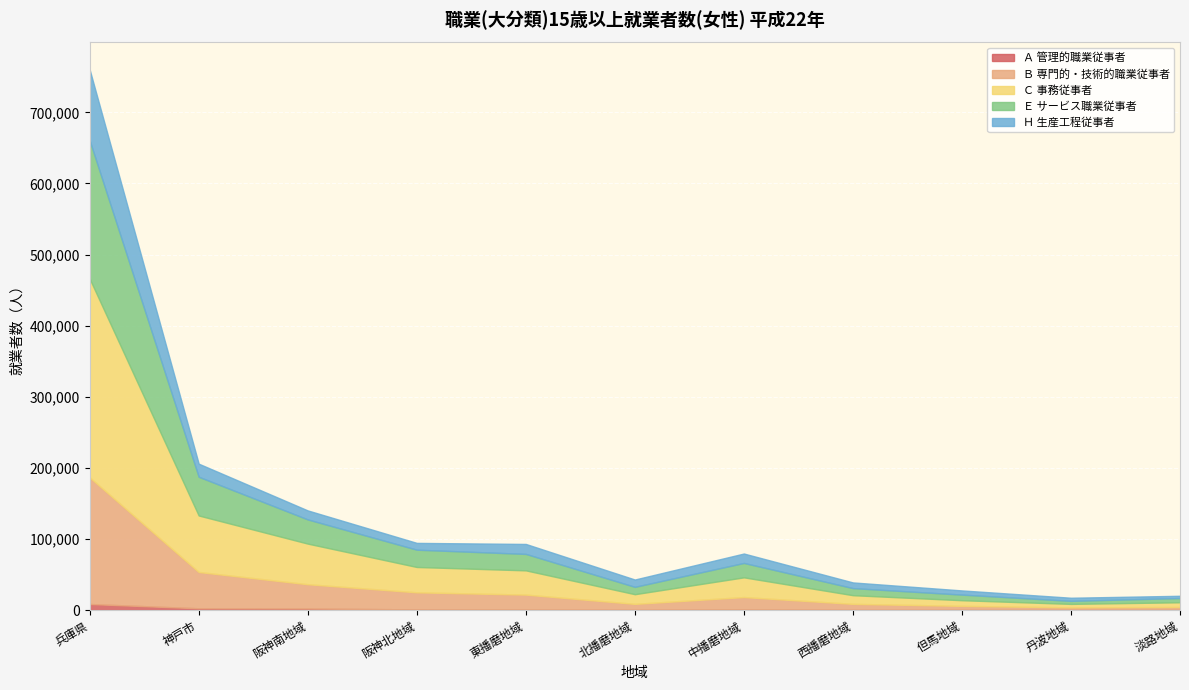

Which series has the largest total across all categories?

Ｃ 事務従事者